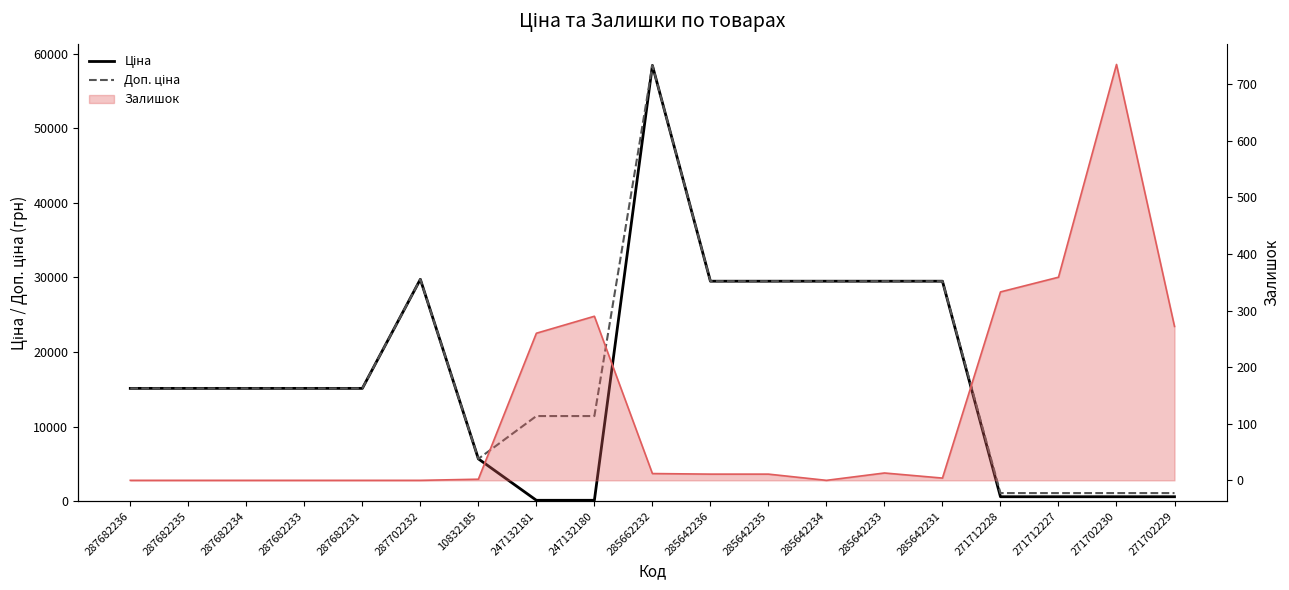

How many values in the Ціна series are below 15120?

7